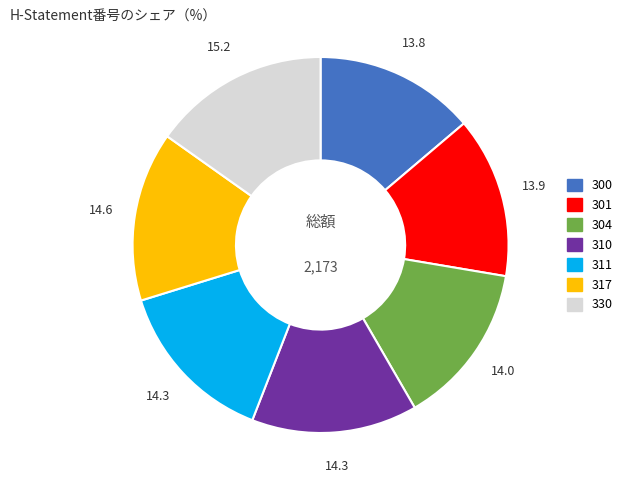

Do 311 and 300 together represent more than half of the pie?

No